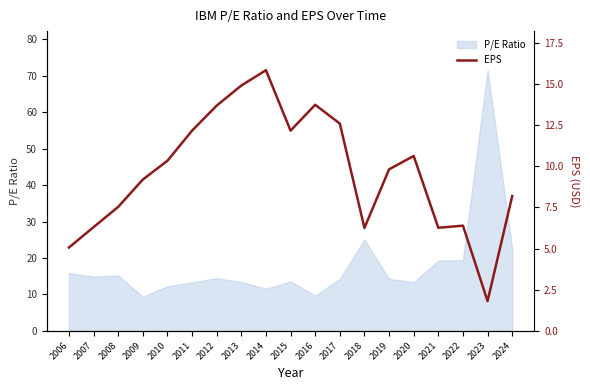

What is the highest value of the P/E Ratio series?

71.6